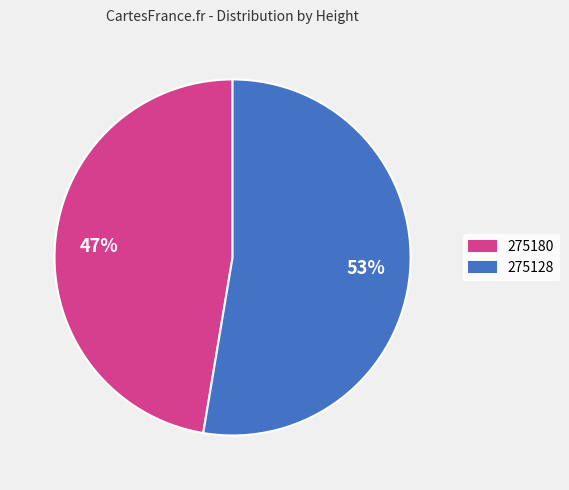

True or false: 275180 accounts for 47% of the total.

True